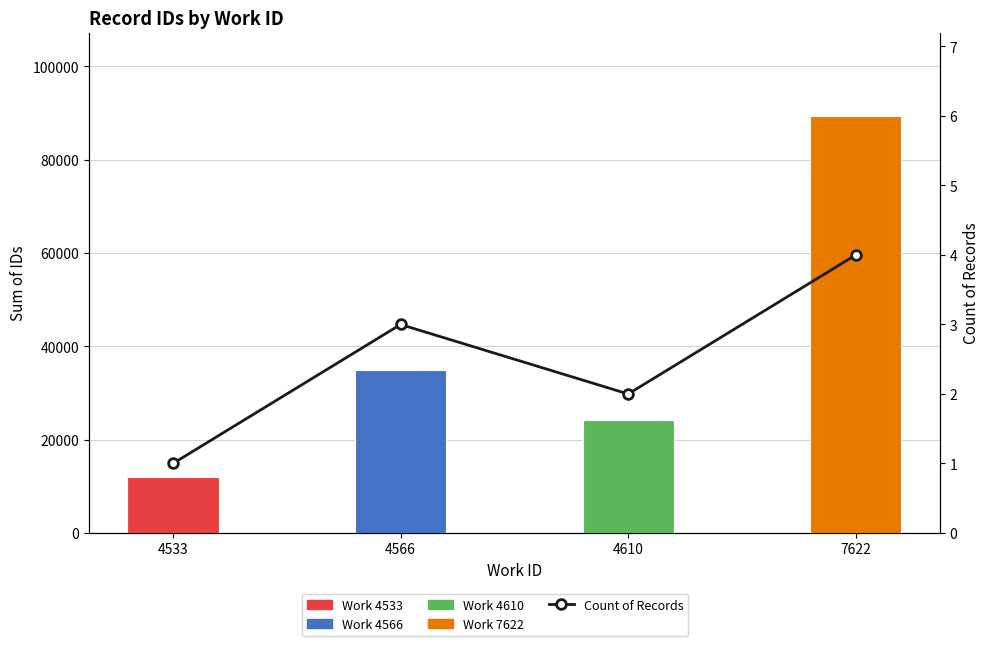

Is the value of Sum of IDs at 4566 greater than the value of Count of Records at 7622?

Yes